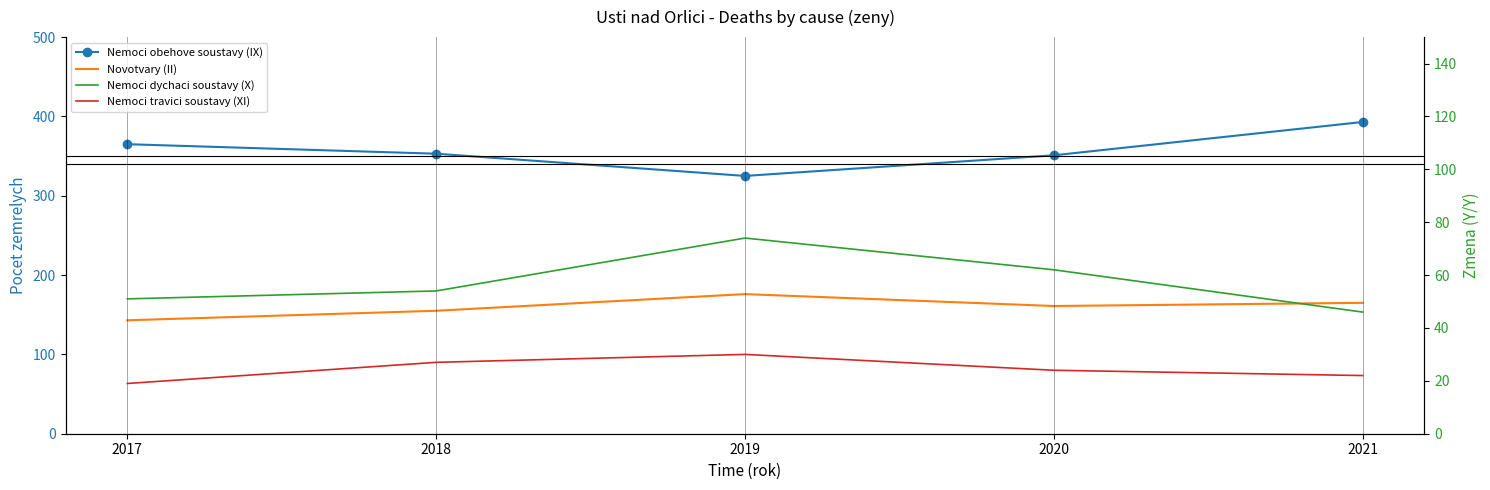

What is the approximate value of Nemoci travici soustavy (XI) at 2019, to the nearest 10?

30